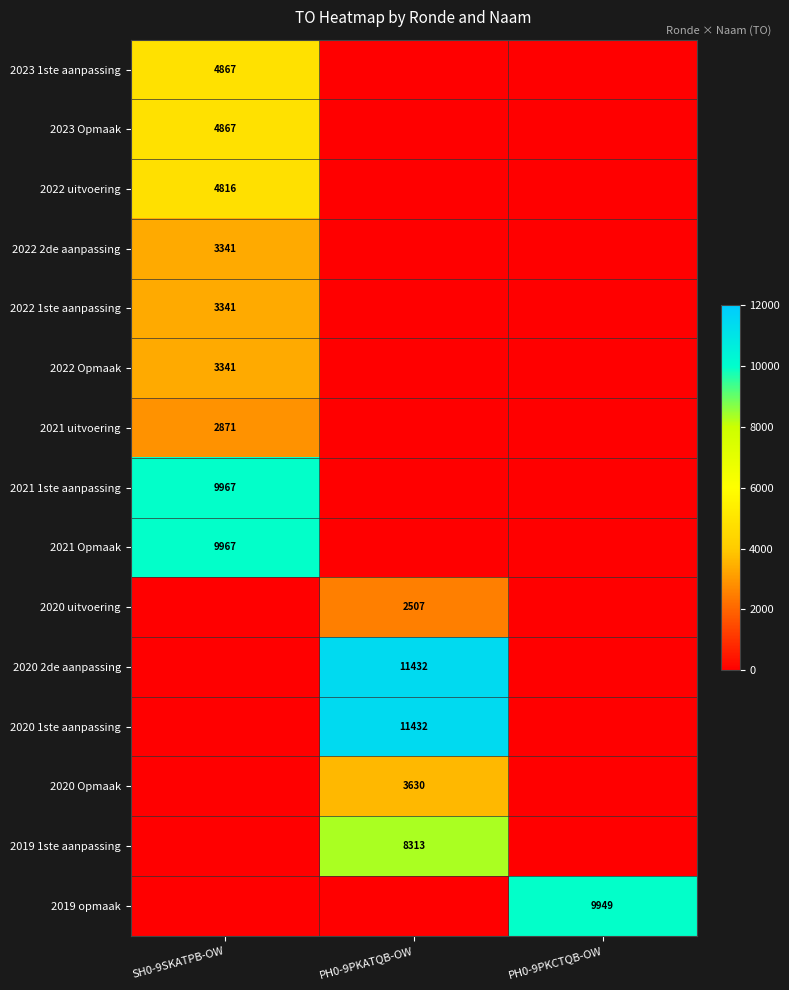

Is it true that 2021 Opmaak equals 5995 at SH0-9SKATPB-OW?

False